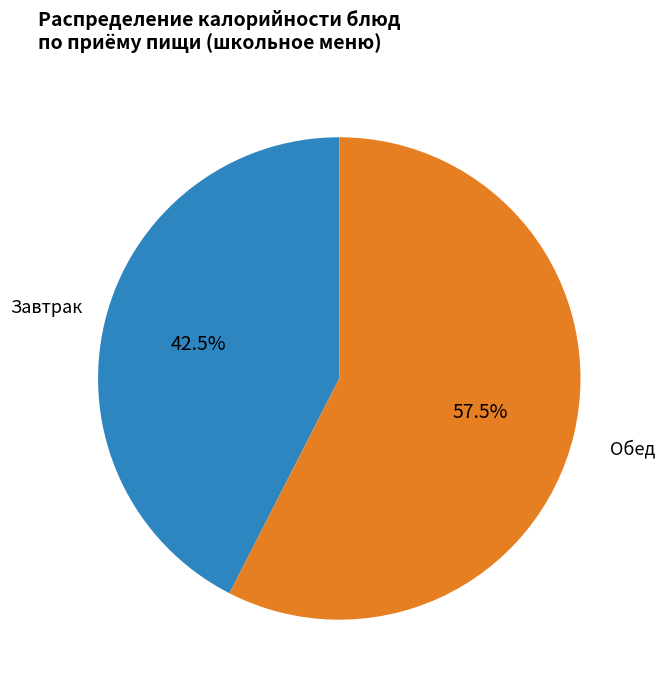

How many segments does this pie chart have?

2